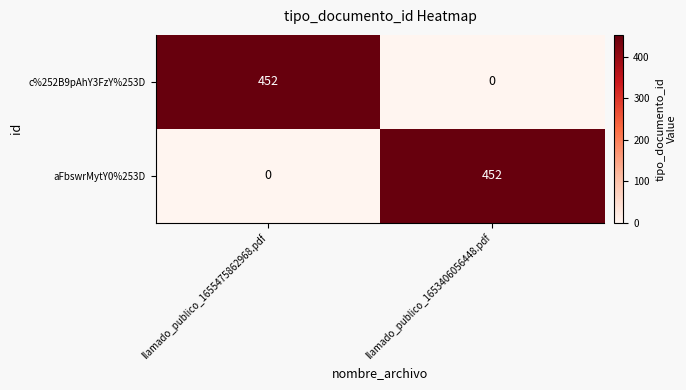

What is the difference between the highest and lowest values at llamado_publico_1655475862968.pdf?

452